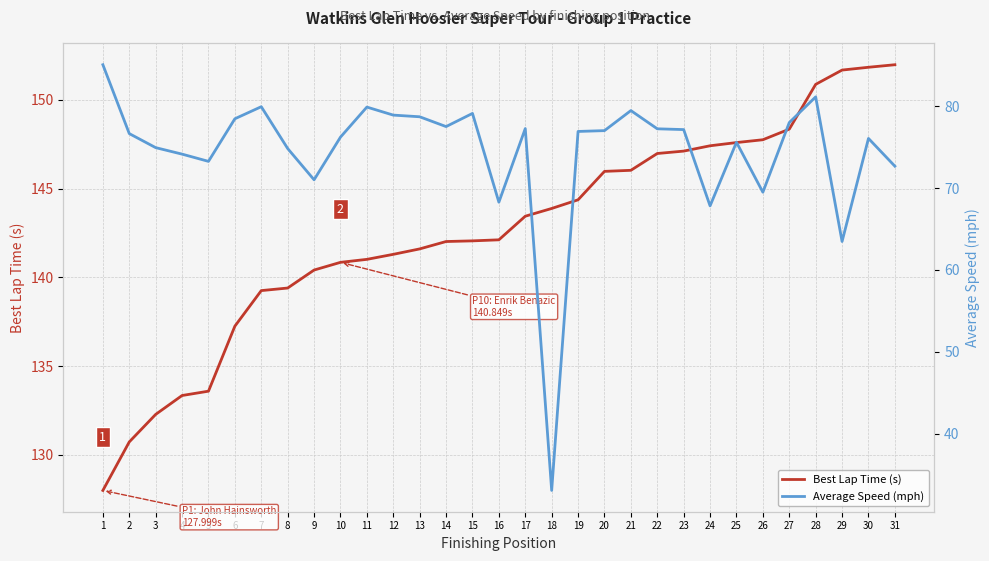

What is the sum of all Average Speed (mph) values?

2309.0